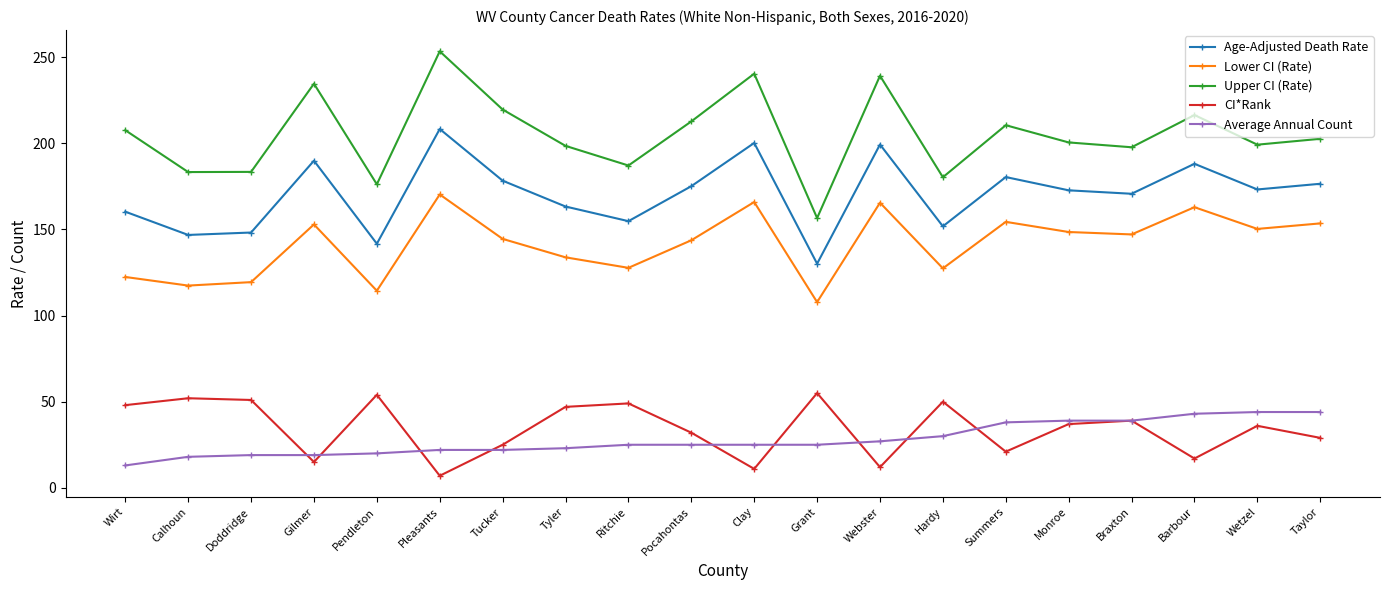

True or false: Upper CI (Rate) and CI*Rank intersect in this chart.

False